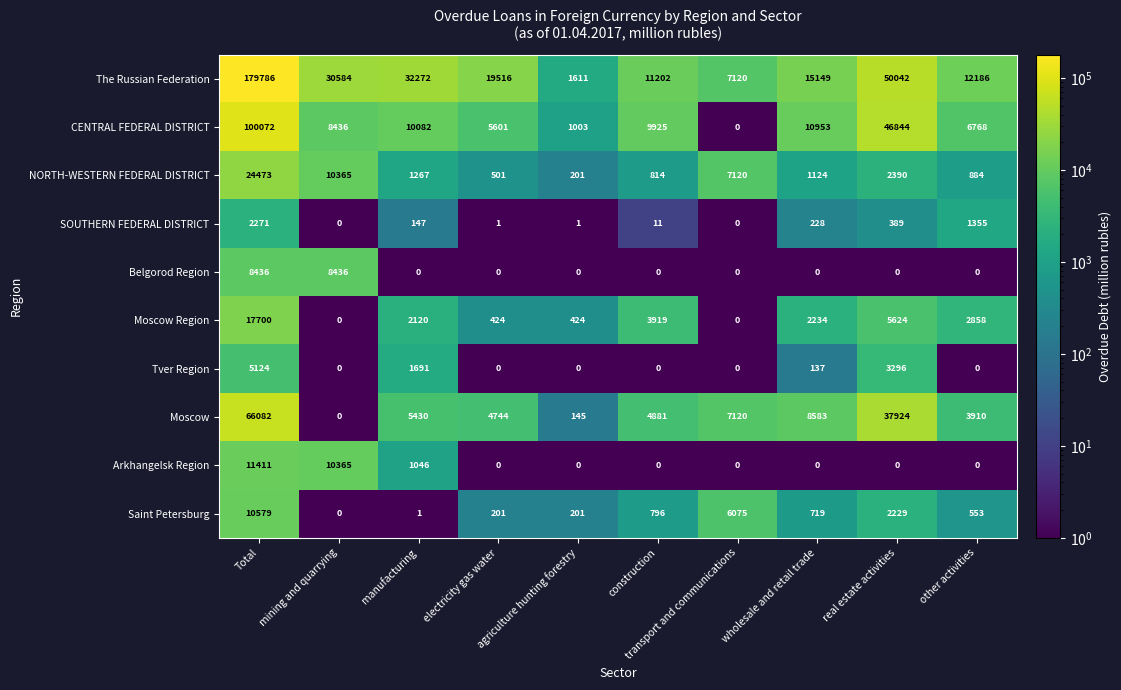

How many categories are shown in the chart?

10